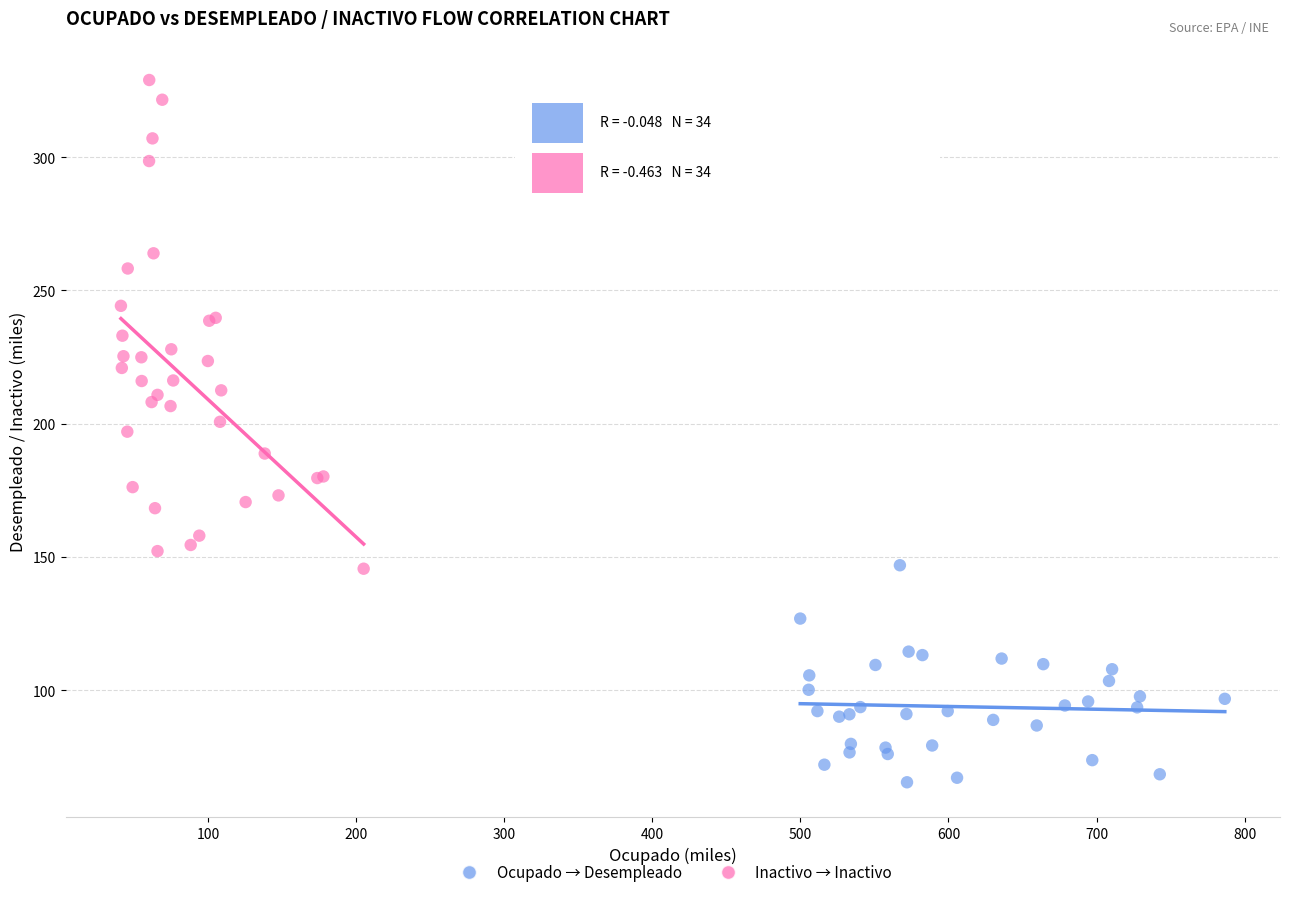

Which series has the largest Y range (max minus min)?

Inactivo → Inactivo